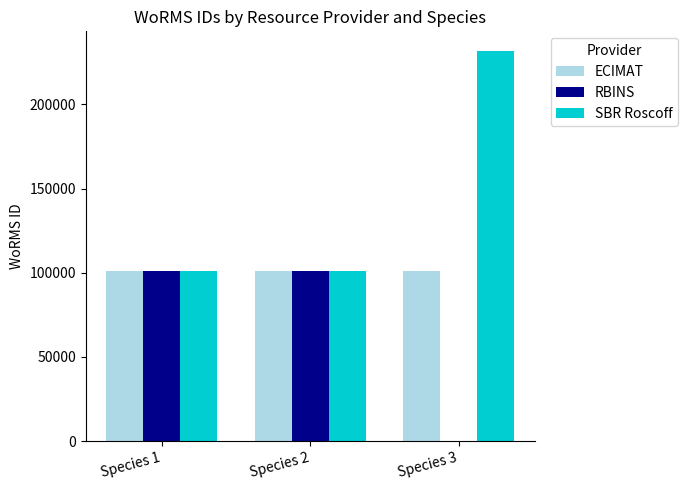

Which series has the largest total across all categories?

SBR Roscoff